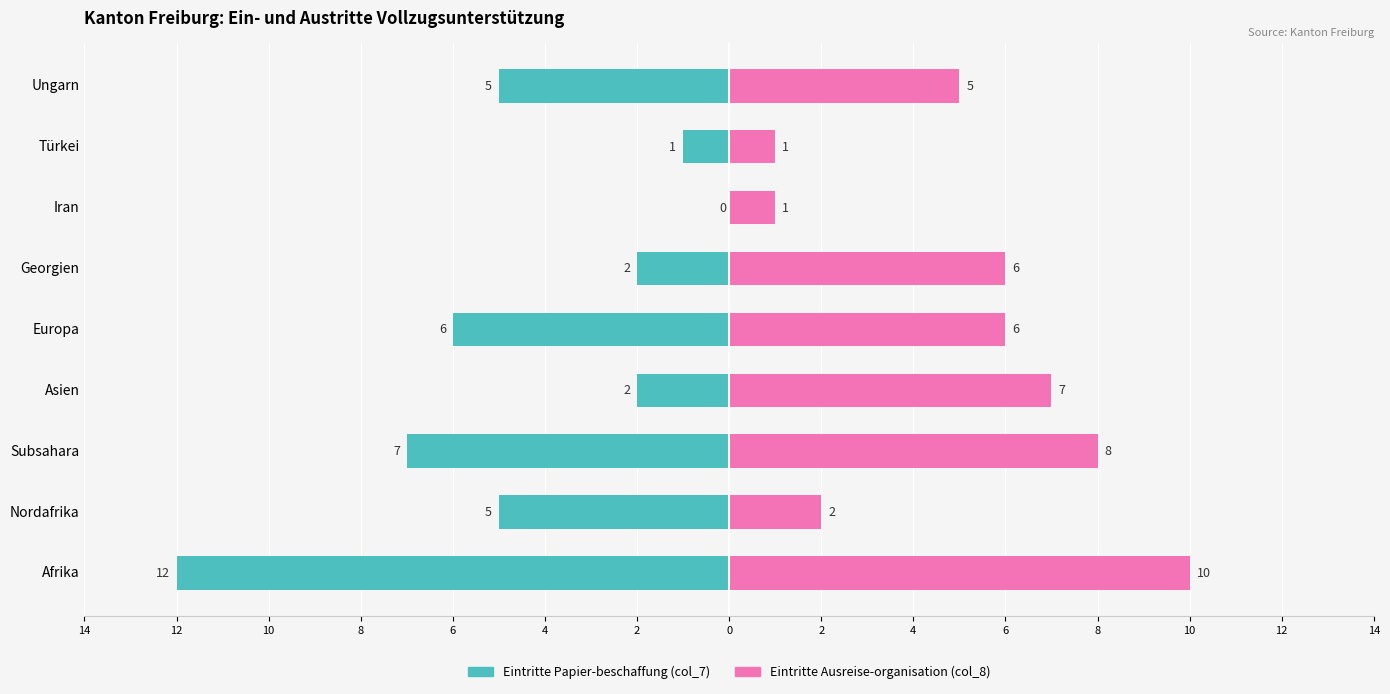

Read the Eintritte Ausreise-organisation (col_8) value at 8.

7